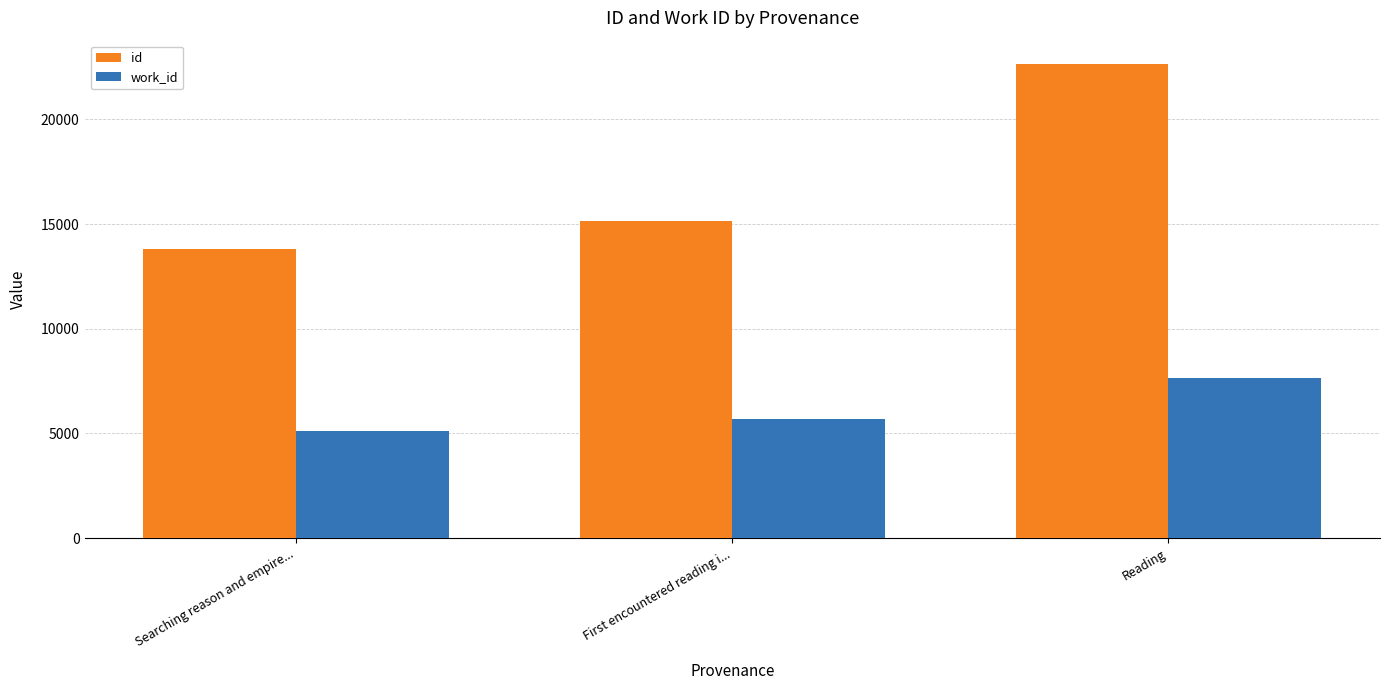

Does the chart contain any negative values?

No